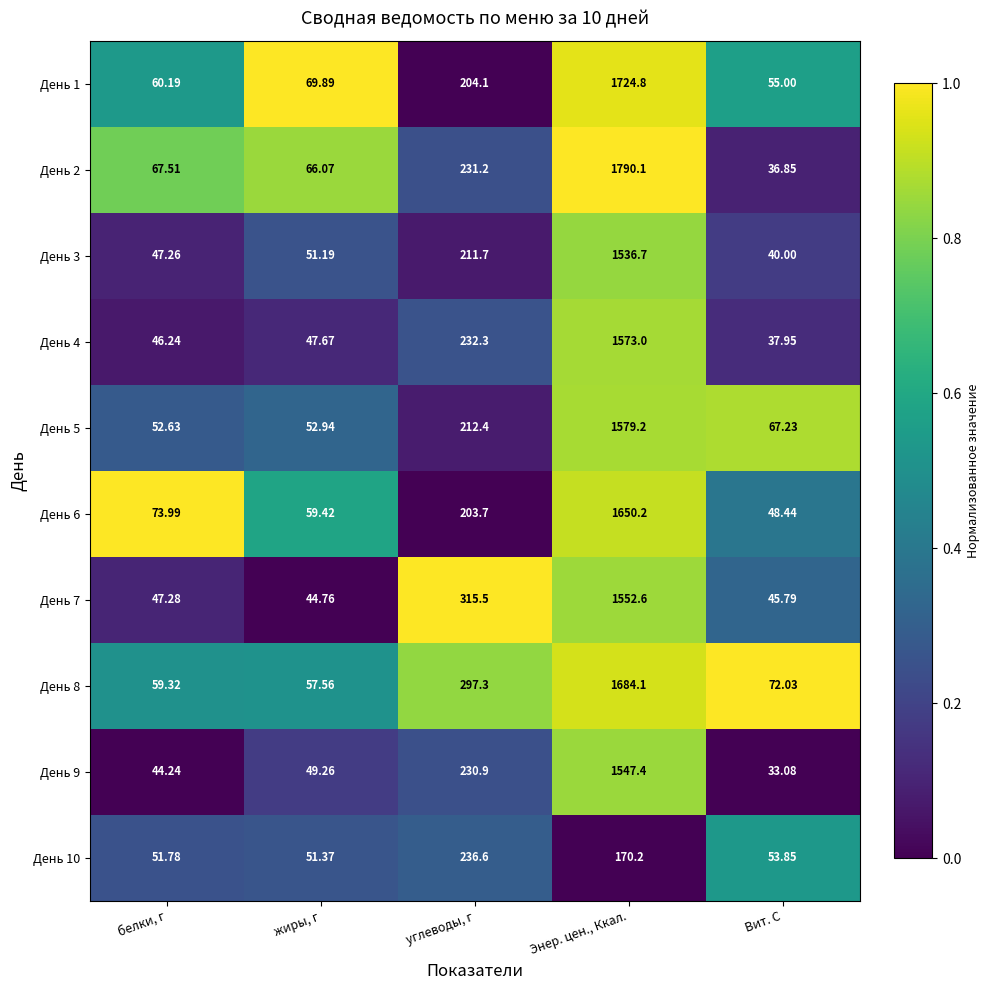

How many distinct data groups are displayed?

10